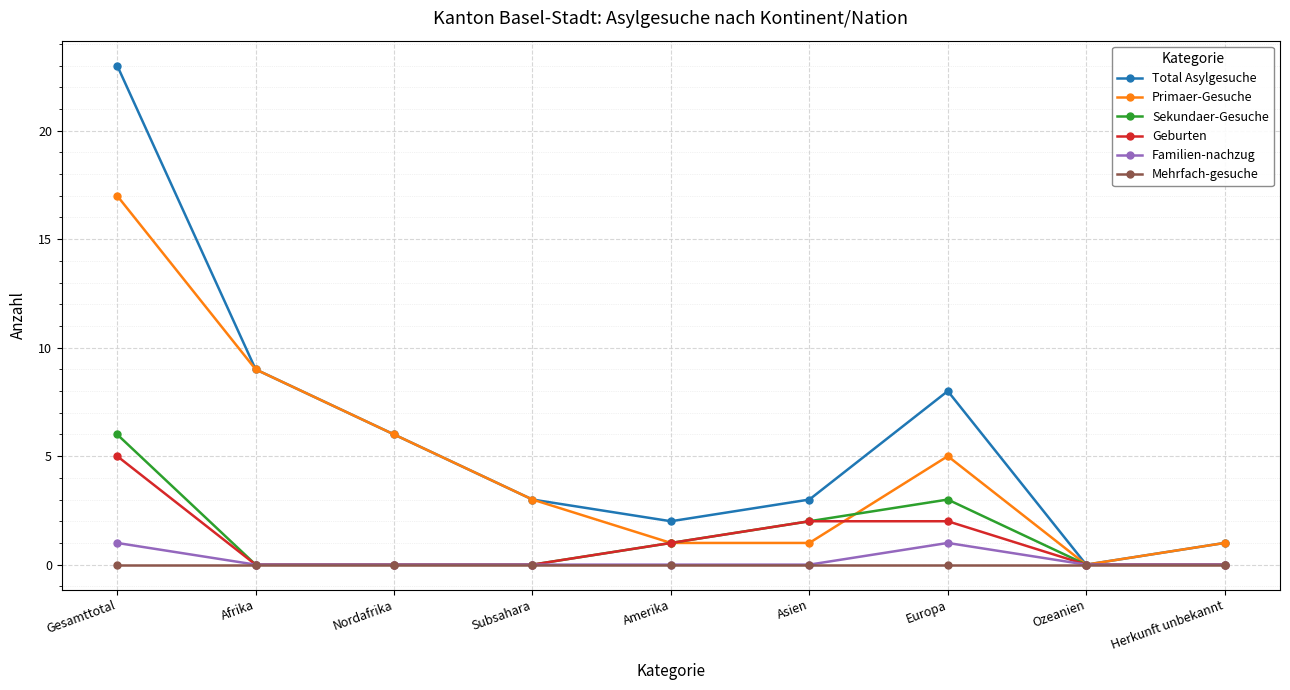

What is the difference between the highest and lowest values at Subsahara?

3